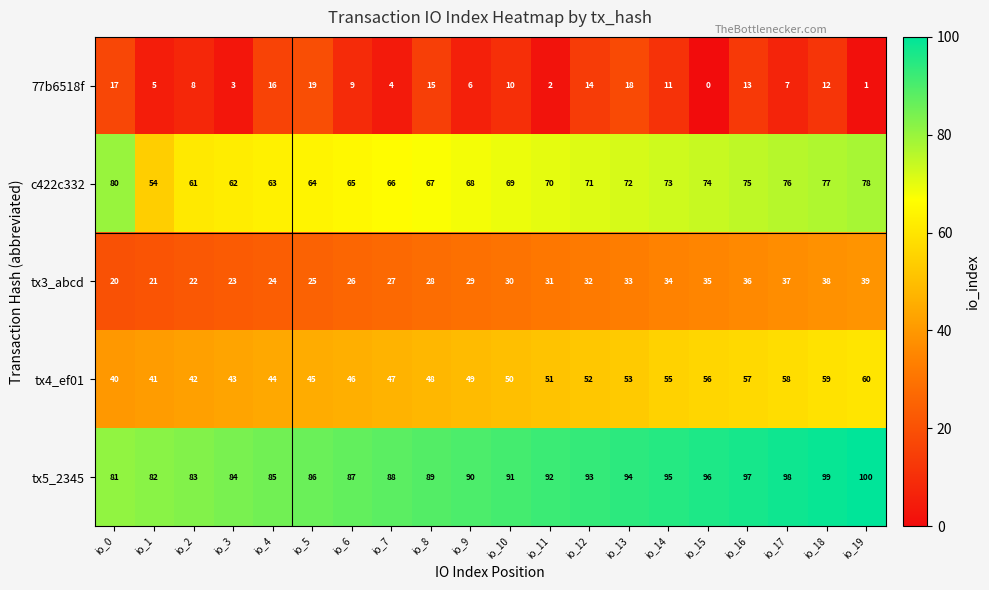

At which category is the sum across all series the highest?

io_18